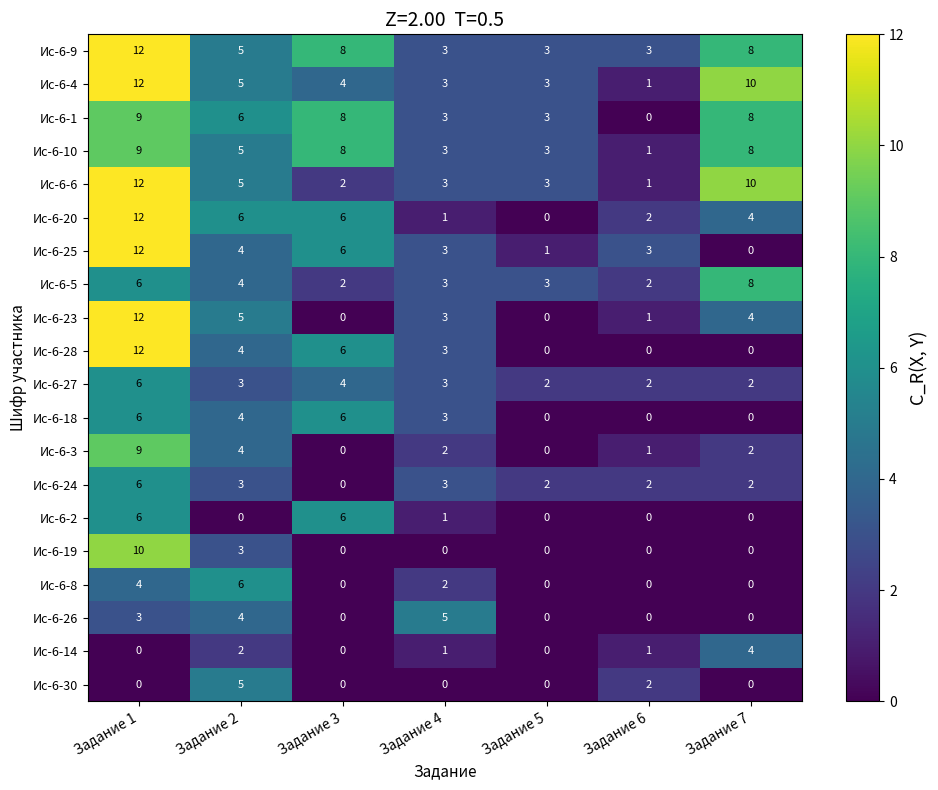

Count the number of data series in this chart.

20